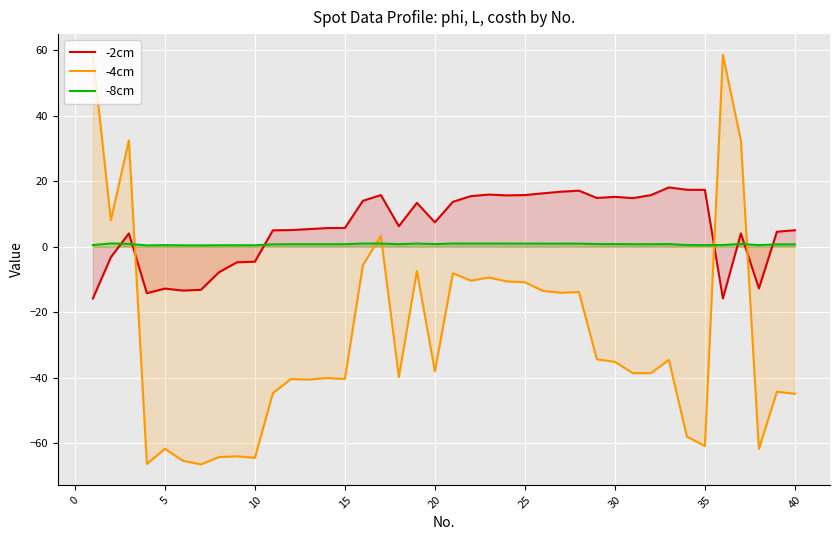

The value of -2cm at 40 is 5.0. True or false?

True